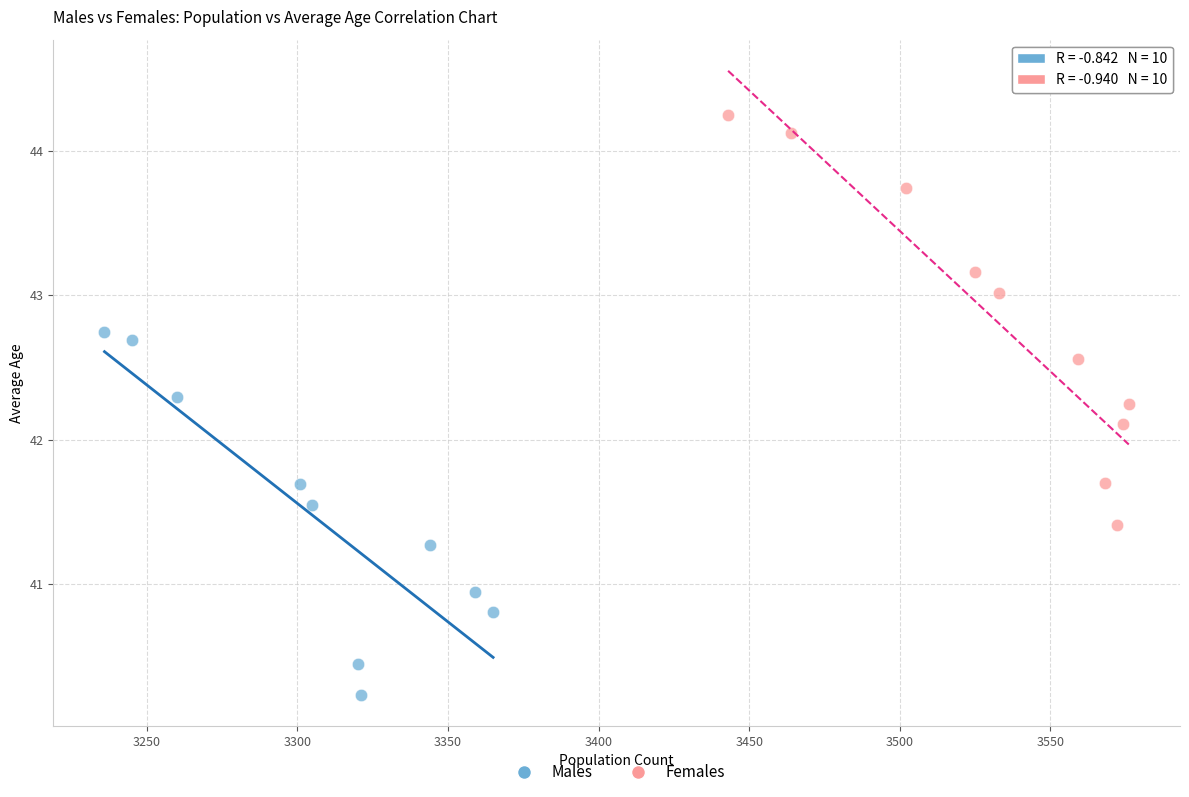

Which series contains the lowest Y value?

Males